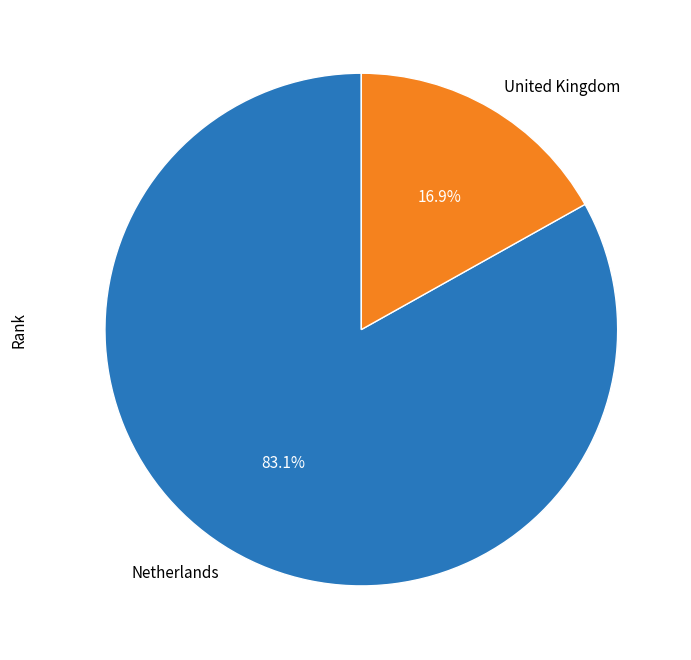

Rank the categories by value from highest to lowest.

Netherlands, United Kingdom